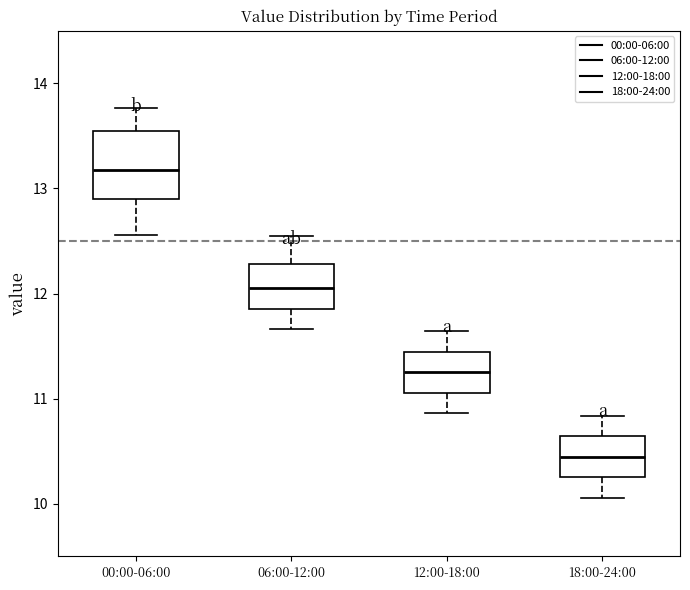

Reading left to right, transcribe this box plot: for each box, give where its median line is, the range the box spans, and where its two whiskers end, as read against the y-axis. The values are not printed on the chart, so give them approximately, as read against the axis.

00:00-06:00: median 13.2, box 12.9 to 13.5, whiskers 12.6 to 13.8
06:00-12:00: median 12.1, box 11.9 to 12.3, whiskers 11.7 to 12.6
12:00-18:00: median 11.3, box 11.1 to 11.4, whiskers 10.9 to 11.6
18:00-24:00: median 10.5, box 10.3 to 10.6, whiskers 10.1 to 10.8